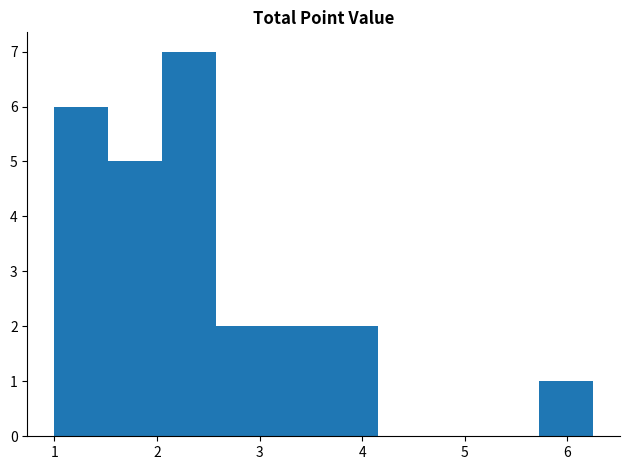

Which range on the x-axis has the tallest bar?

2.1 to 2.6